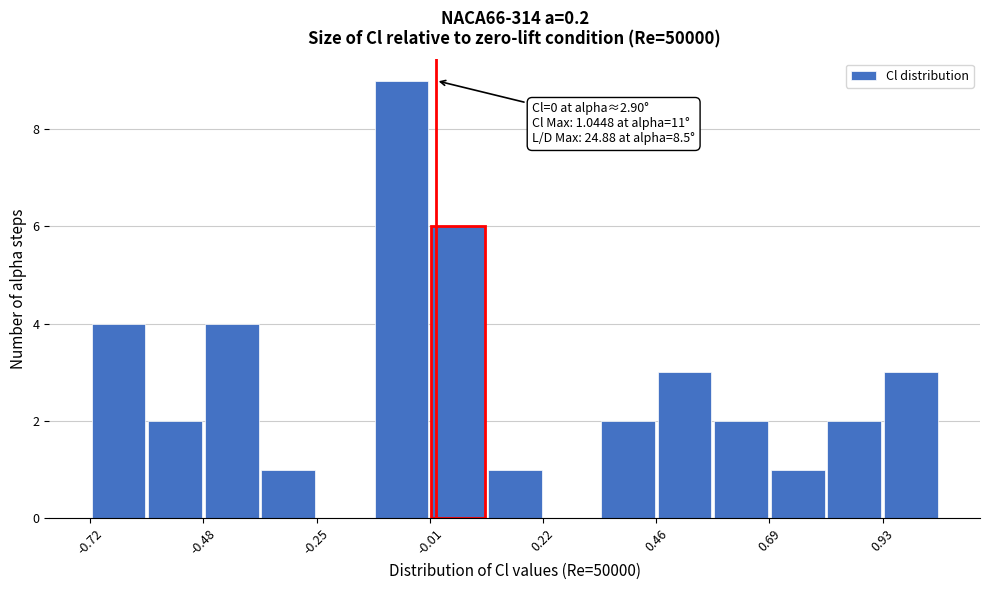

Read against the x-axis, roughly where is the centre of the tallest bar?

-0.05